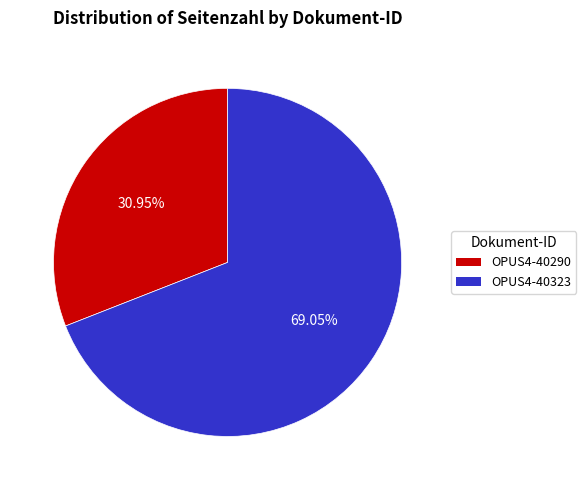

Is there a majority slice in this chart?

Yes